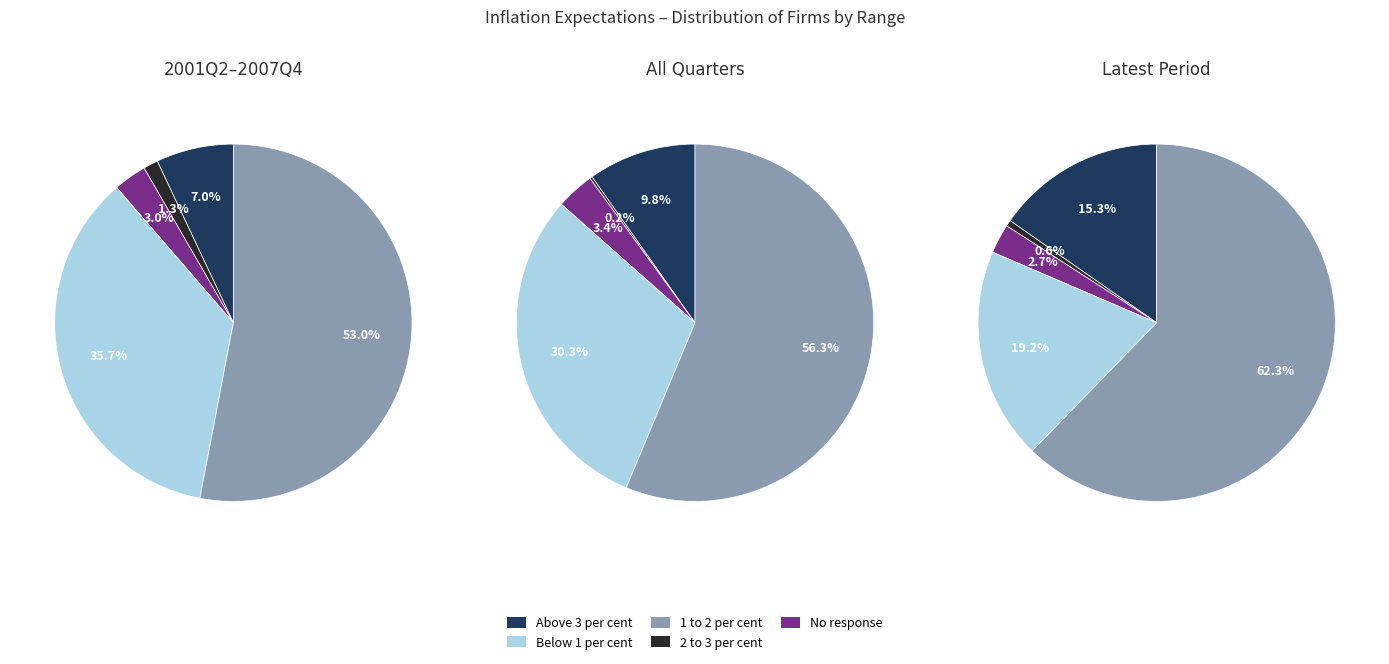

To the nearest percent, what is the combined percentage of Above 3 per cent and No response?

14%